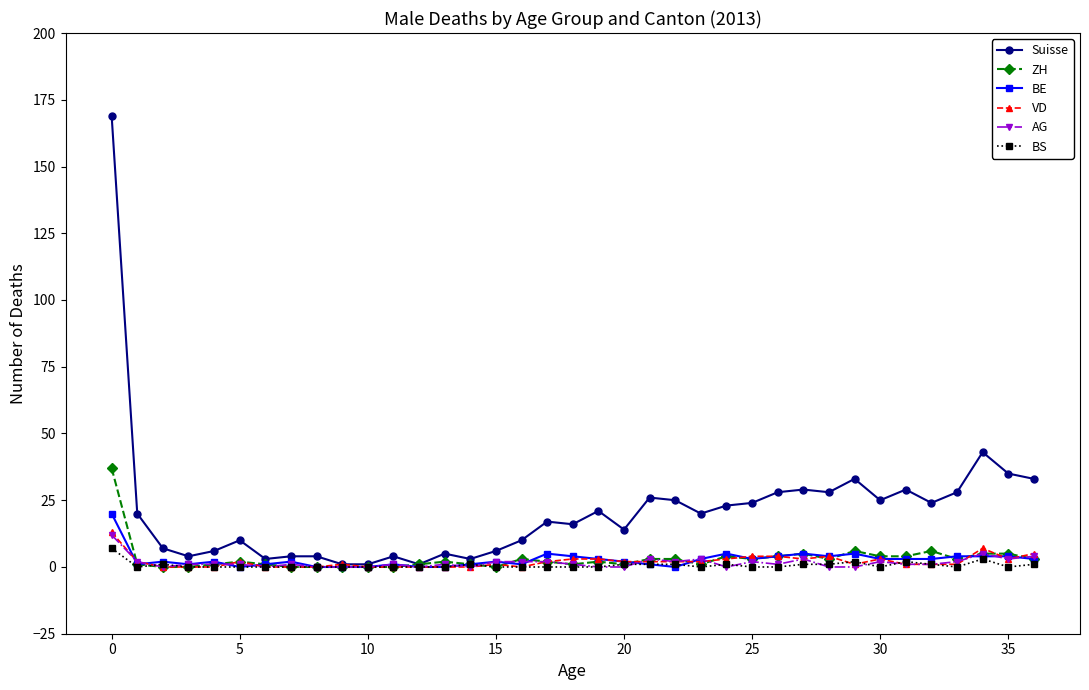

What is the difference between the second highest and second lowest values in the ZH series?

6